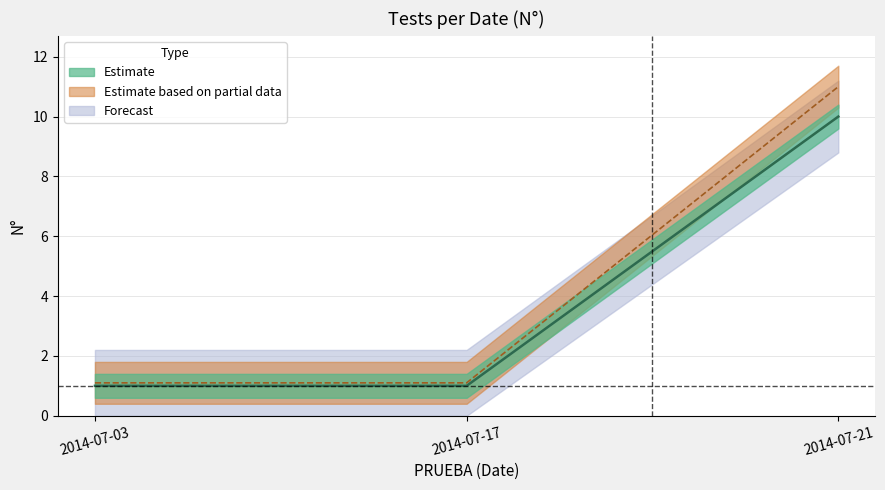

Where does the Estimate series first go above 7?

2014-07-21